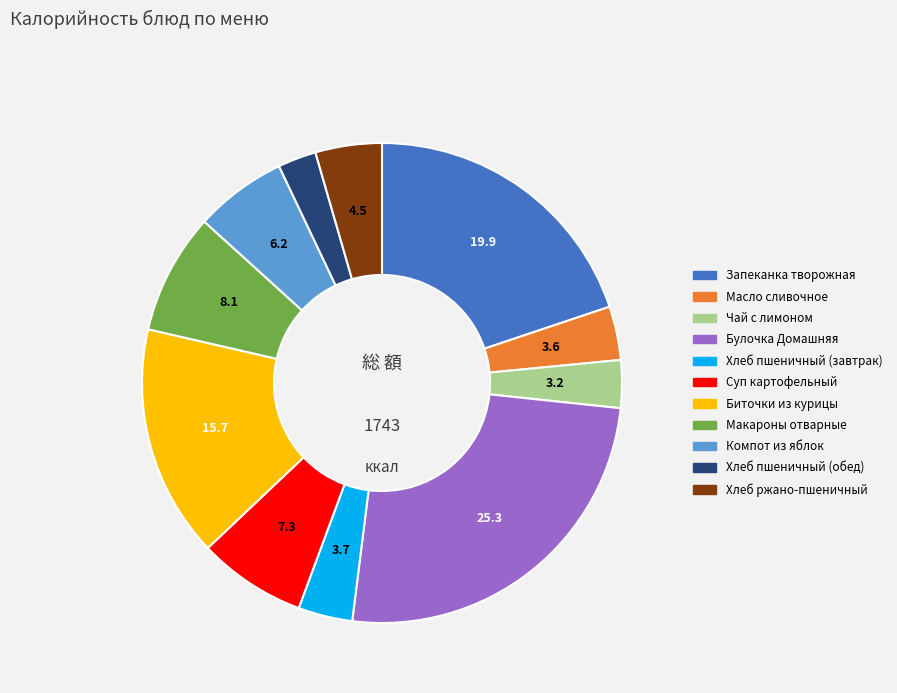

True or false: Суп картофельный accounts for 7% of the total.

True